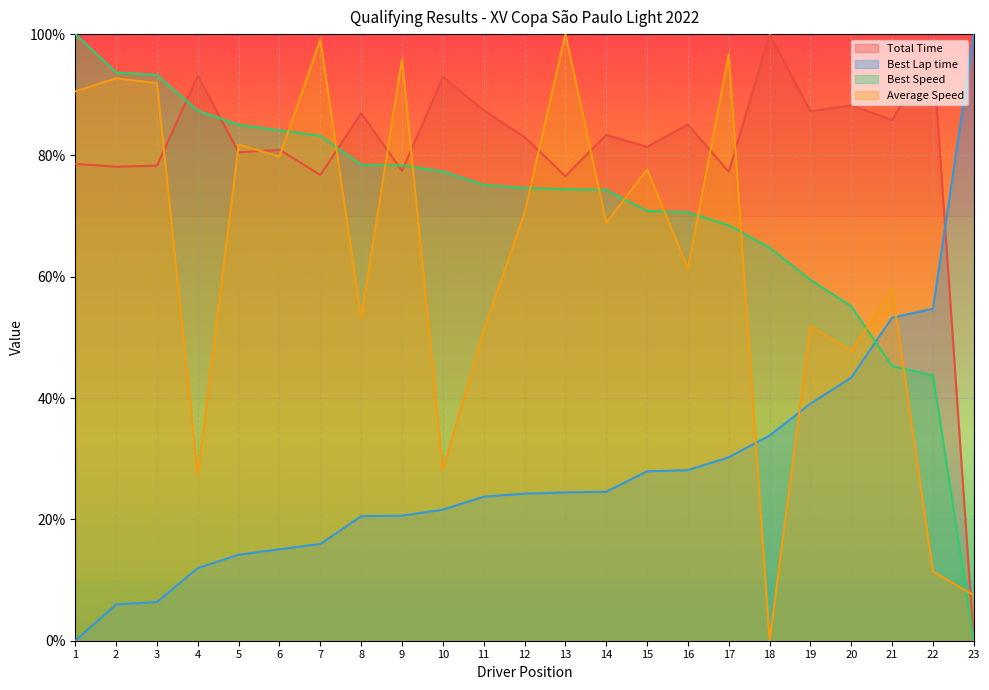

What is the sum of all Best Lap time values?

639.8